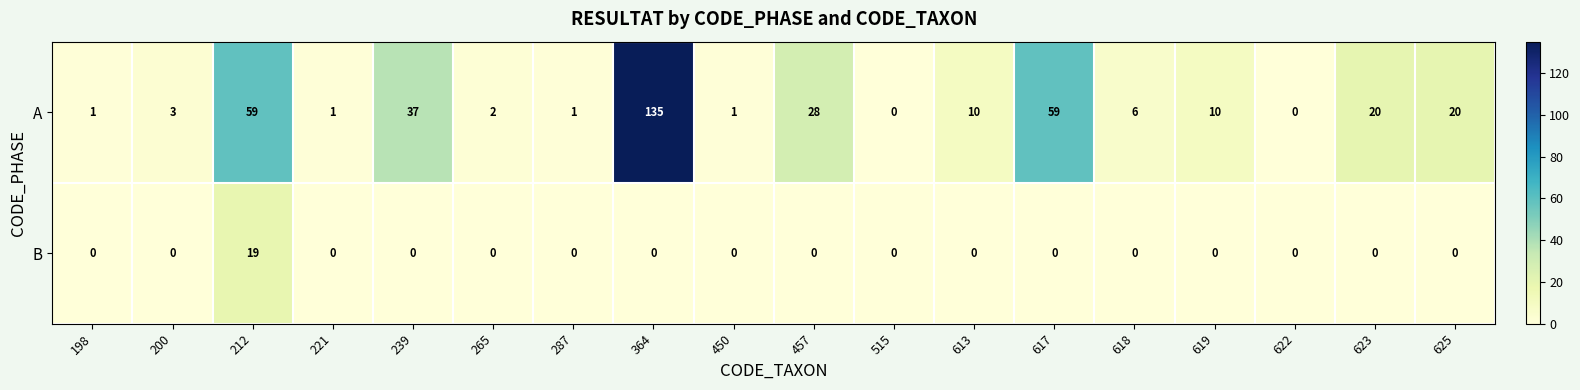

What is the total value across all series at 212?

78